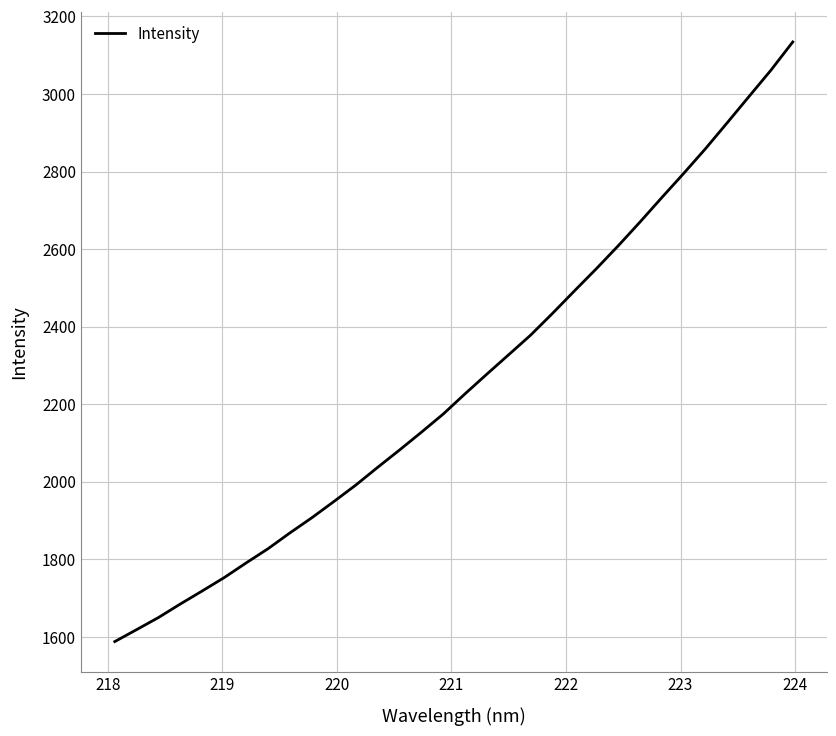

What is the maximum value shown in the chart?

3134.1